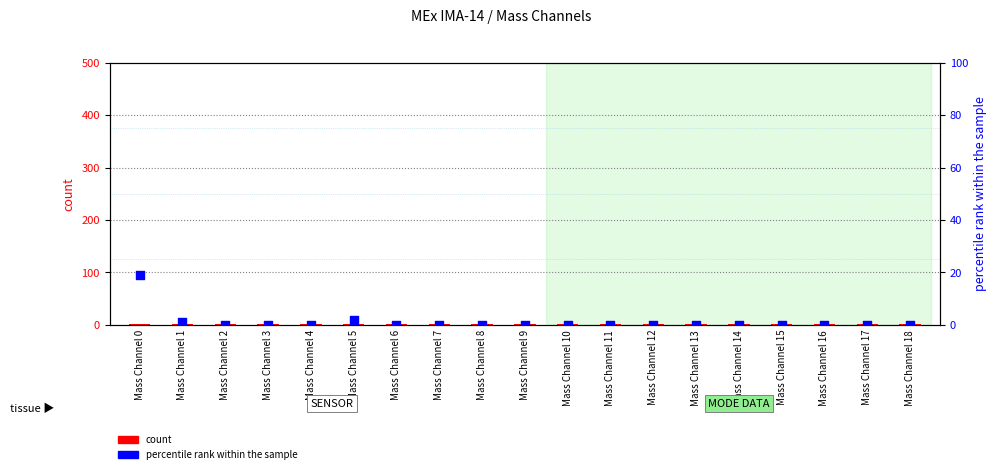

Is the value of percentile rank within the sample at Mass Channel 14 greater than the value of count at Mass Channel 5?

No